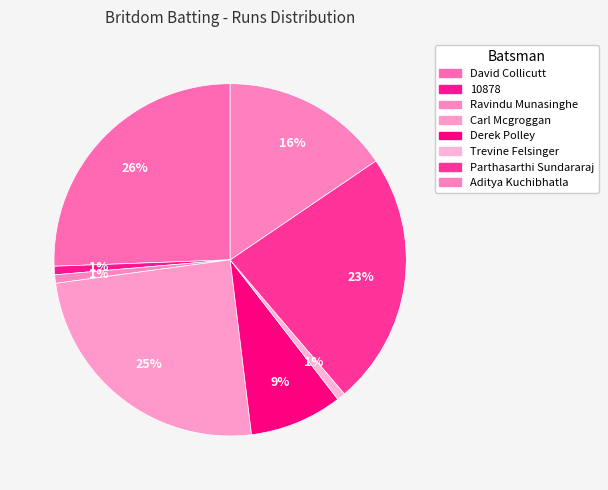

How many segments does this pie chart have?

8